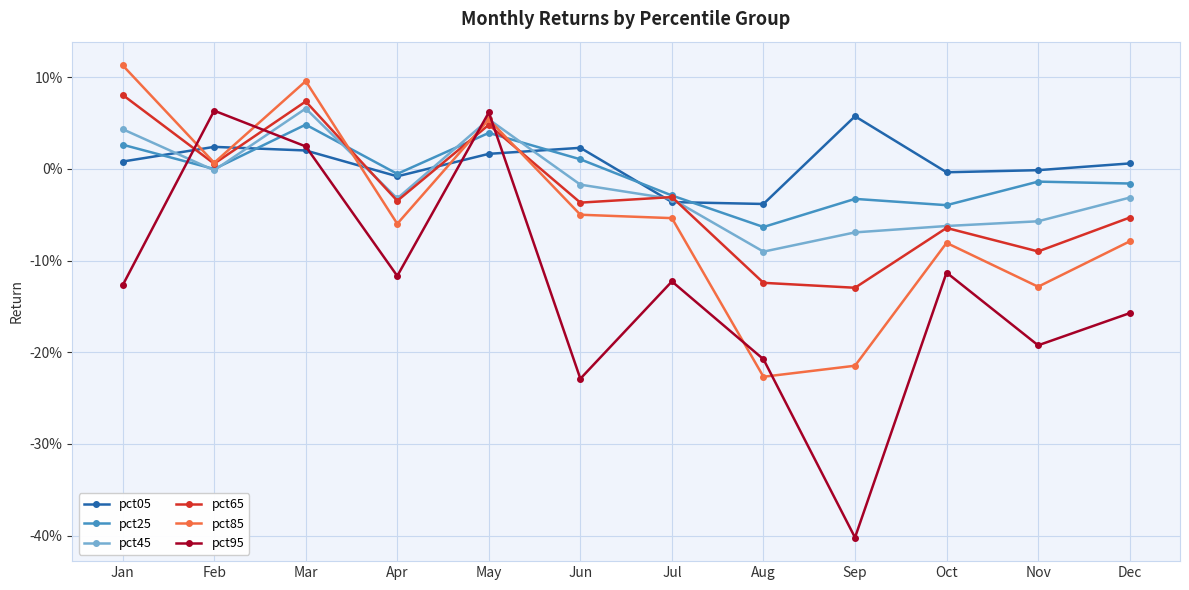

True or false: pct85 has a value of -0.2 at Aug.

True